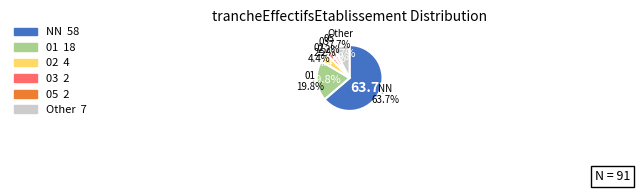

Is the sum of 03 and 11 greater than half?

No